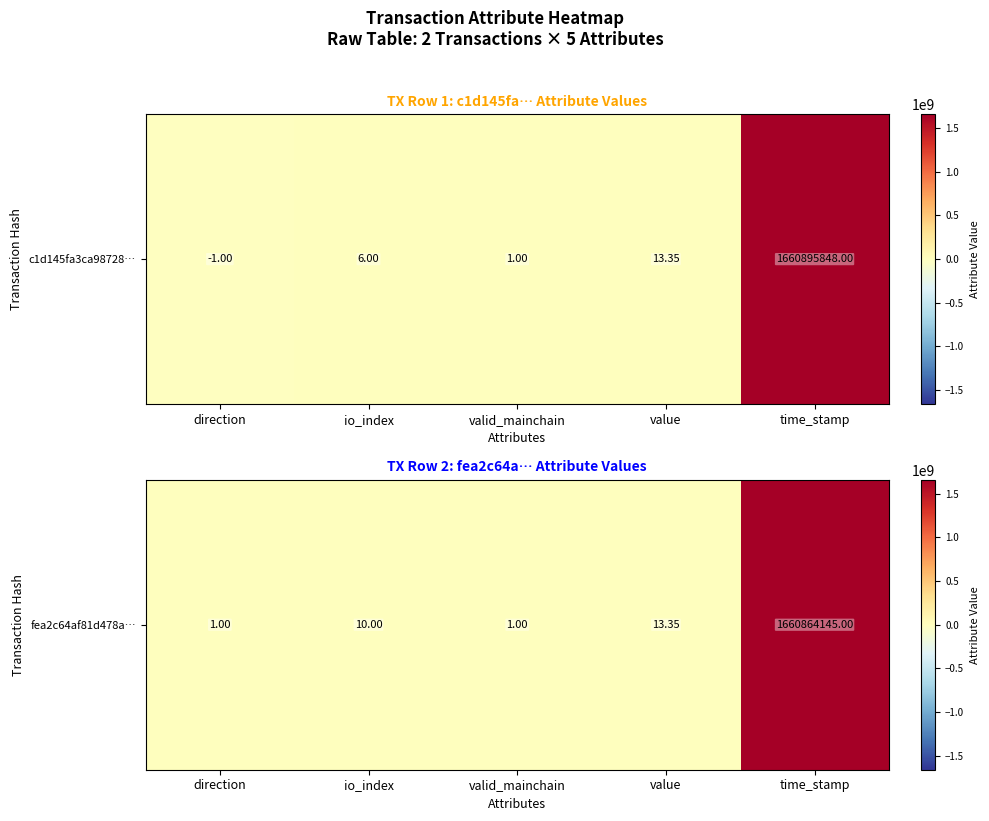

How many values are below 10?

2